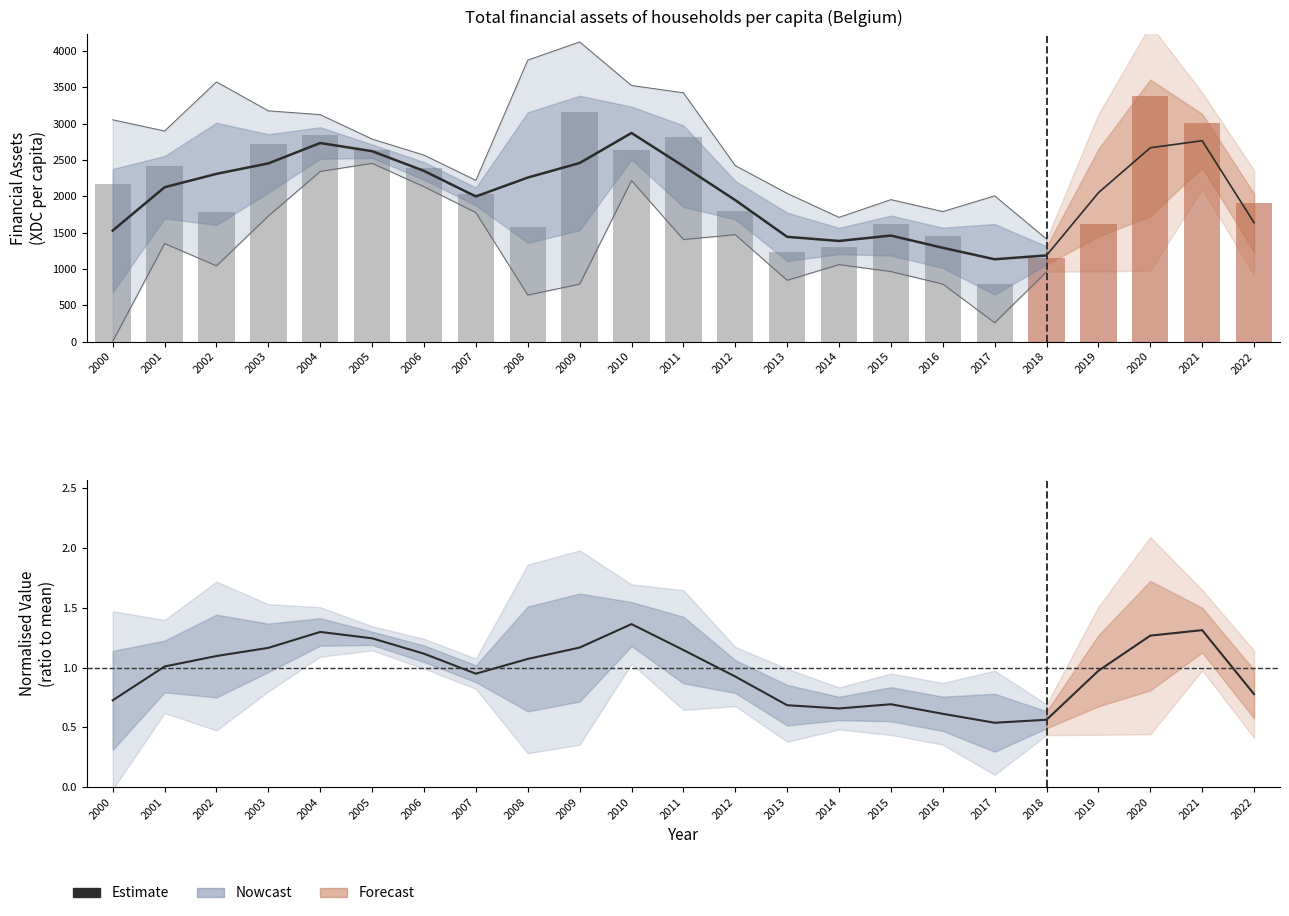

What is the sum of the values at 2022 and 2013?

1.5